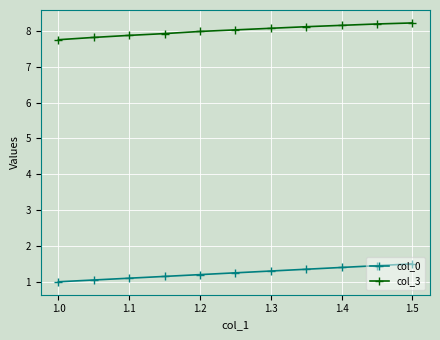

What is the sum of all col_0 values?

13.8